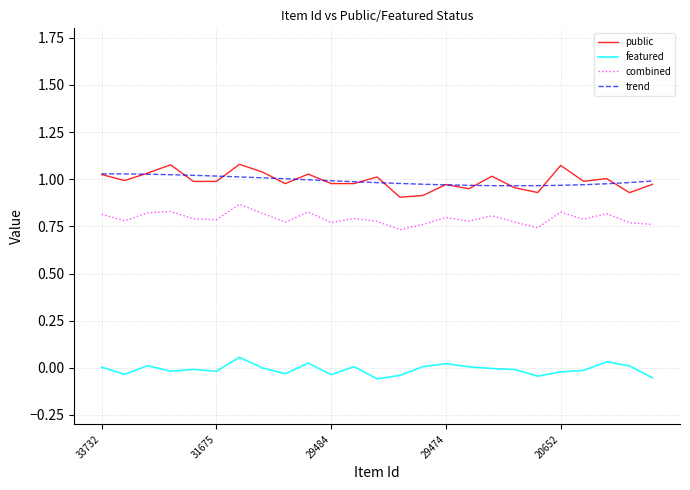

Which series has the widest spread of values?

public